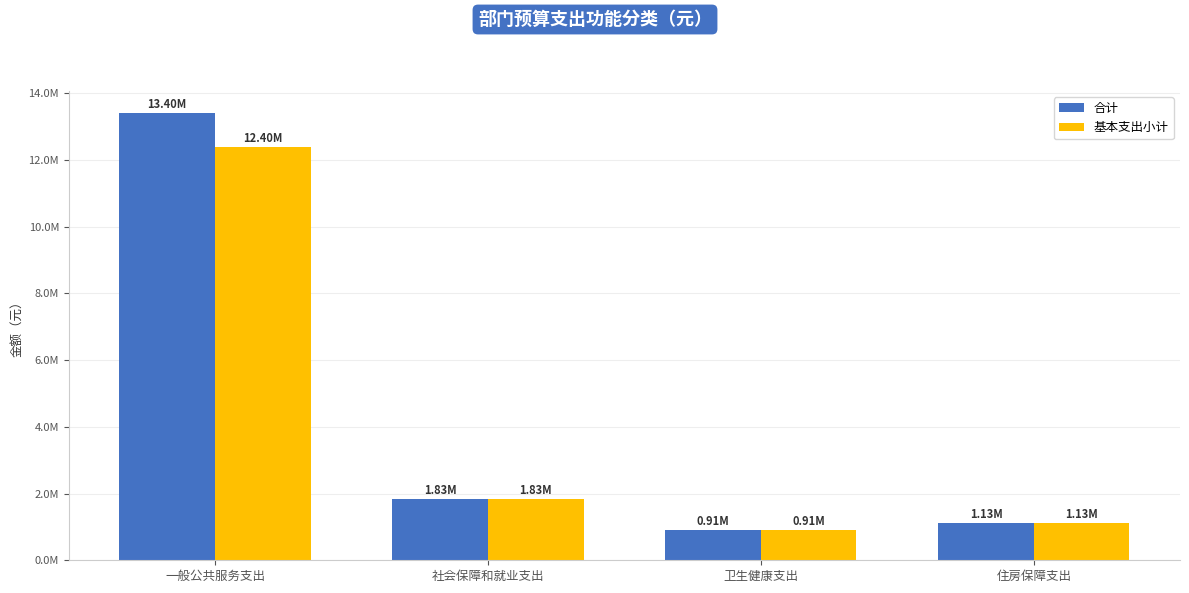

What are all the series names shown in the legend?

合计, 基本支出小计